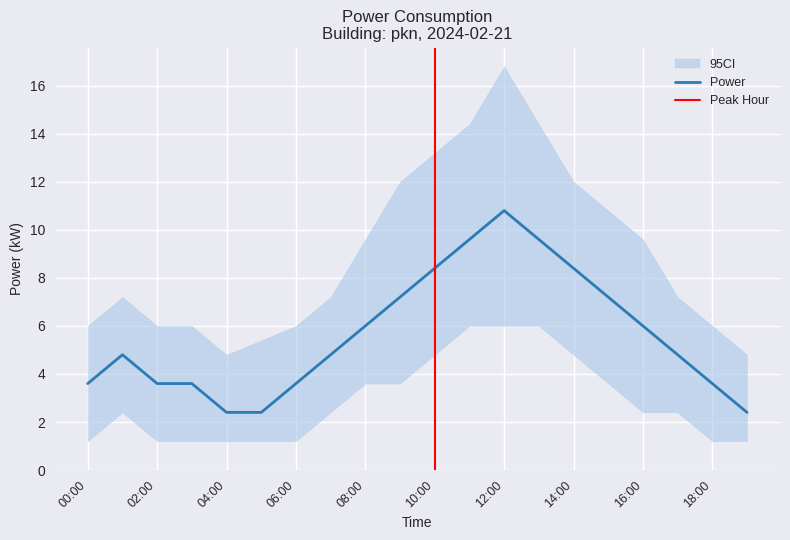

What position from the left is 14:00?

15